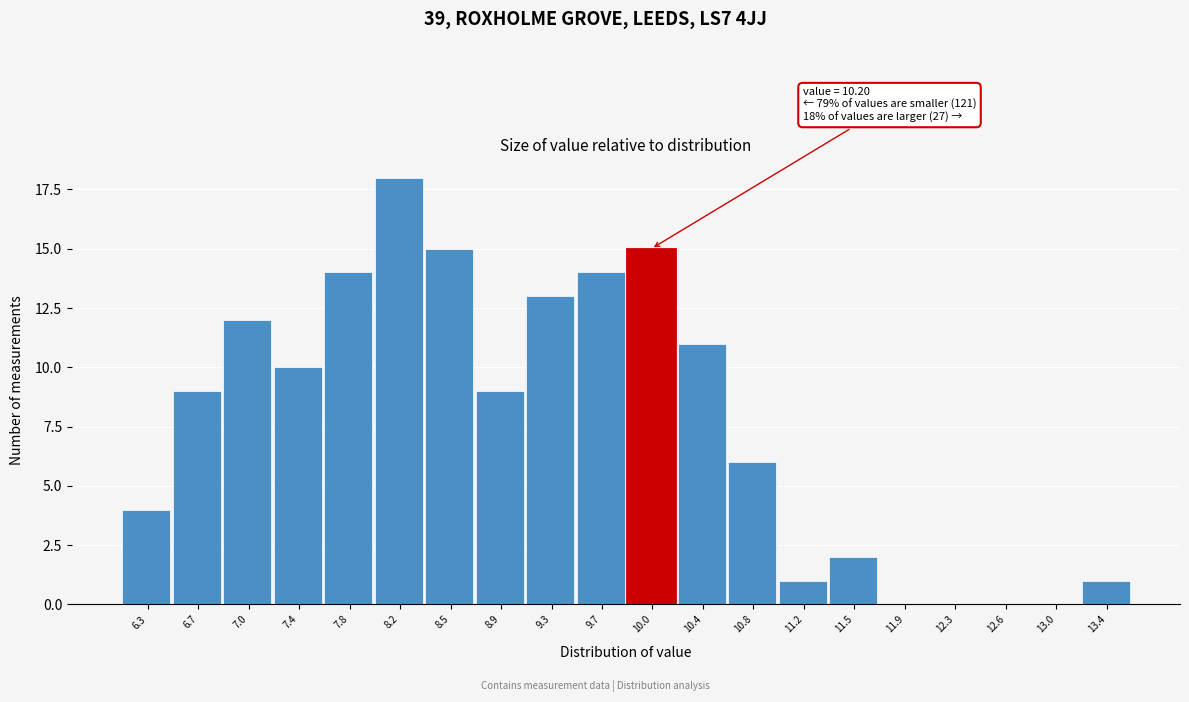

Reading left to right, list all the values displayed in this chart.

6.3=4	6.7=9	7.0=12	7.4=10	7.8=14	8.2=18	8.5=15	8.9=9	9.3=13	9.7=14	10.0=15	10.4=11	10.8=6	11.2=1	11.5=2	11.9=0	12.3=0	12.6=0	13.0=0	13.4=1